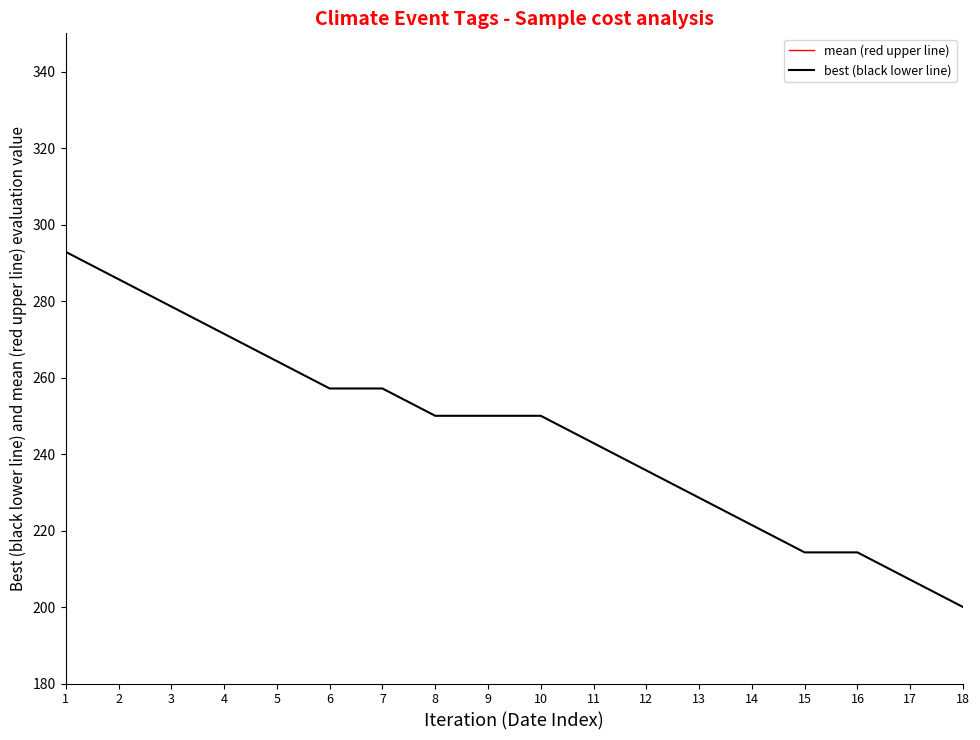

The value of best (black lower line) at 5 is 264.3. True or false?

True